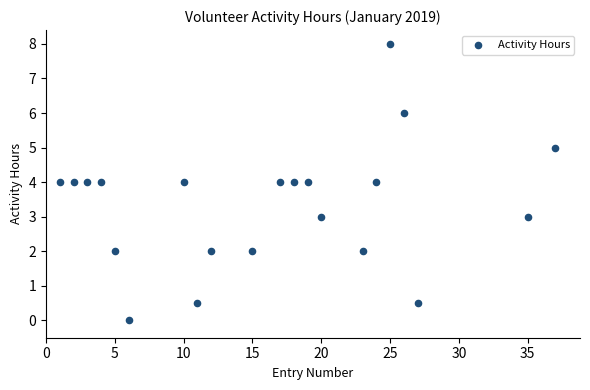

What is the range of X values (max minus min)?

36.0